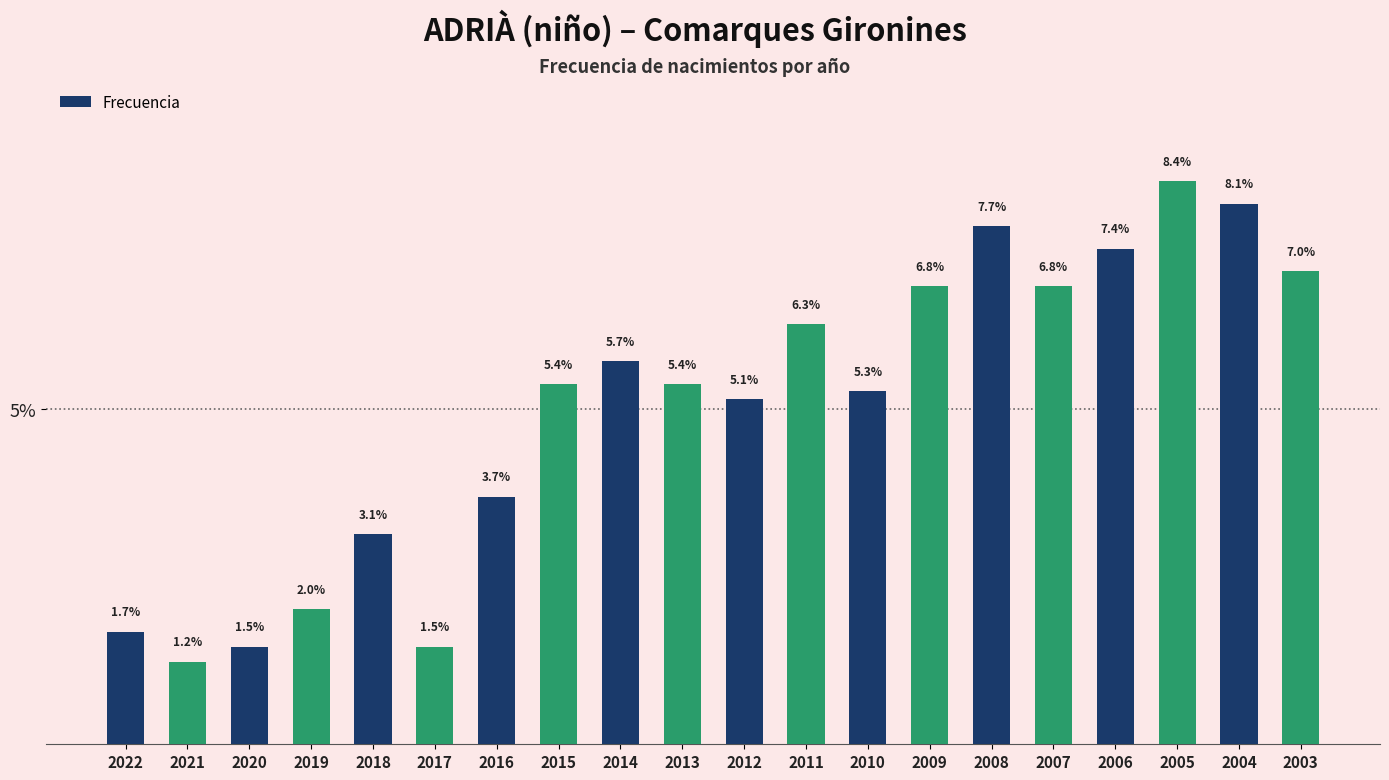

Approximately how many times larger is the value at 2015 compared to 2013?

1.0